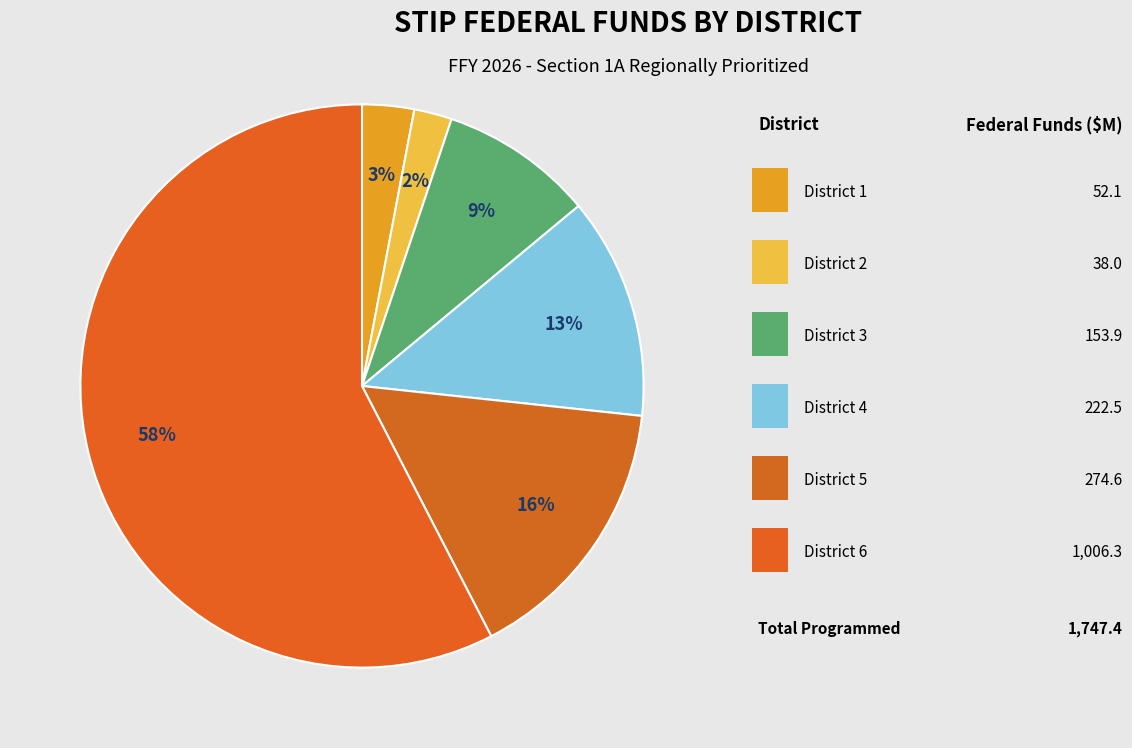

Which slice is the smallest?

District 2